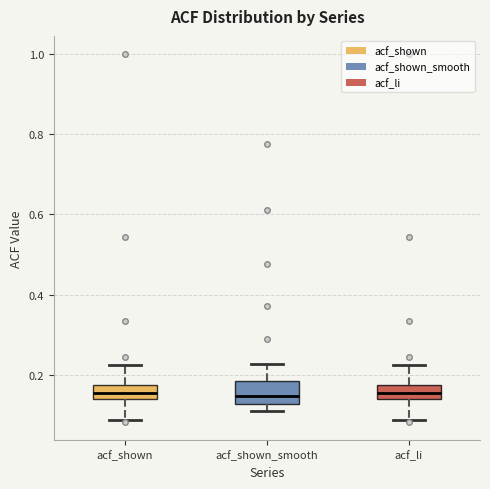

Reading left to right, read every box against the y-axis: the position of its median line, the range the box covers, and the ends of its whiskers. The values are not printed on the chart, so give them approximately, as read against the axis.

acf_shown: median 0.16, box 0.14 to 0.18, whiskers 0.08 to 0.22
acf_shown_smooth: median 0.14, box 0.12 to 0.18, whiskers 0.12 (just below the box's lower edge) to 0.22
acf_li: median 0.16, box 0.14 to 0.18, whiskers 0.08 to 0.22